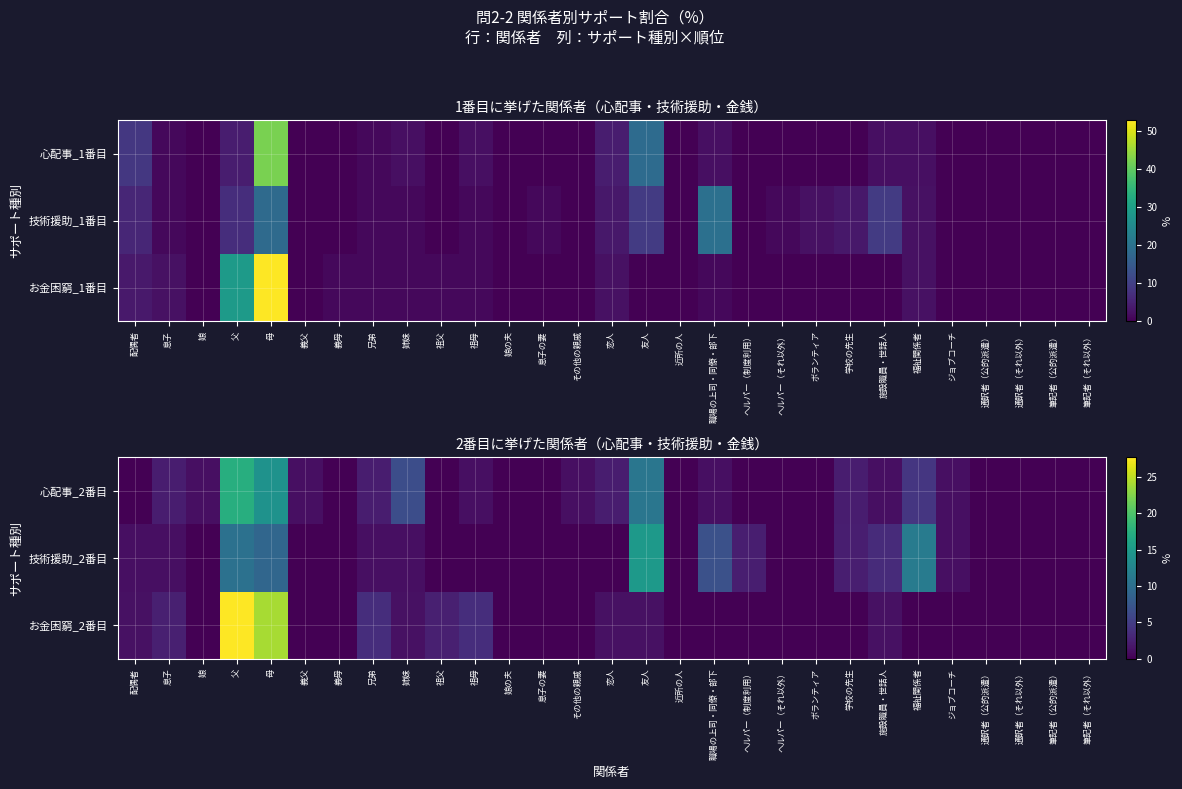

Reading right to left, extract all data points from this chart.

心配事_2番目: 筆記者（それ以外）=0.0	筆記者（公的派遣）=0.0	通訳者（それ以外）=0.0	通訳者（公的派遣）=0.0	ジョブコーチ=1.1	福祉関係者=4.3	施設職員・世話人=1.1	学校の先生=2.2	ボランティア=0.0	ヘルパー（それ以外）=0.0	ヘルパー（制度利用）=0.0	職場の上司・同僚・部下=1.1	近所の人=0.0	友人=10.9	恋人=2.2	その他の親戚=1.1	息子の妻=0.0	娘の夫=0.0	祖母=1.1	祖父=0.0	姉妹=6.5	兄弟=2.2	義母=0.0	義父=1.1	母=14.1	父=17.4	娘=1.1	息子=2.2	配偶者=0.0
技術援助_2番目: 筆記者（それ以外）=0.0	筆記者（公的派遣）=0.0	通訳者（それ以外）=0.0	通訳者（公的派遣）=0.0	ジョブコーチ=1.1	福祉関係者=11.5	施設職員・世話人=3.4	学校の先生=2.3	ボランティア=0.0	ヘルパー（それ以外）=0.0	ヘルパー（制度利用）=2.3	職場の上司・同僚・部下=6.9	近所の人=0.0	友人=14.9	恋人=0.0	その他の親戚=0.0	息子の妻=0.0	娘の夫=0.0	祖母=0.0	祖父=0.0	姉妹=1.1	兄弟=1.1	義母=0.0	義父=0.0	母=9.2	父=10.3	娘=0.0	息子=1.1	配偶者=1.1
お金困窮_2番目: 筆記者（それ以外）=0.0	筆記者（公的派遣）=0.0	通訳者（それ以外）=0.0	通訳者（公的派遣）=0.0	ジョブコーチ=0.0	福祉関係者=0.0	施設職員・世話人=1.2	学校の先生=0.0	ボランティア=0.0	ヘルパー（それ以外）=0.0	ヘルパー（制度利用）=0.0	職場の上司・同僚・部下=0.0	近所の人=0.0	友人=1.2	恋人=1.2	その他の親戚=0.0	息子の妻=0.0	娘の夫=0.0	祖母=3.6	祖父=2.4	姉妹=1.2	兄弟=3.6	義母=0.0	義父=0.0	母=24.1	父=27.7	娘=0.0	息子=2.4	配偶者=1.2